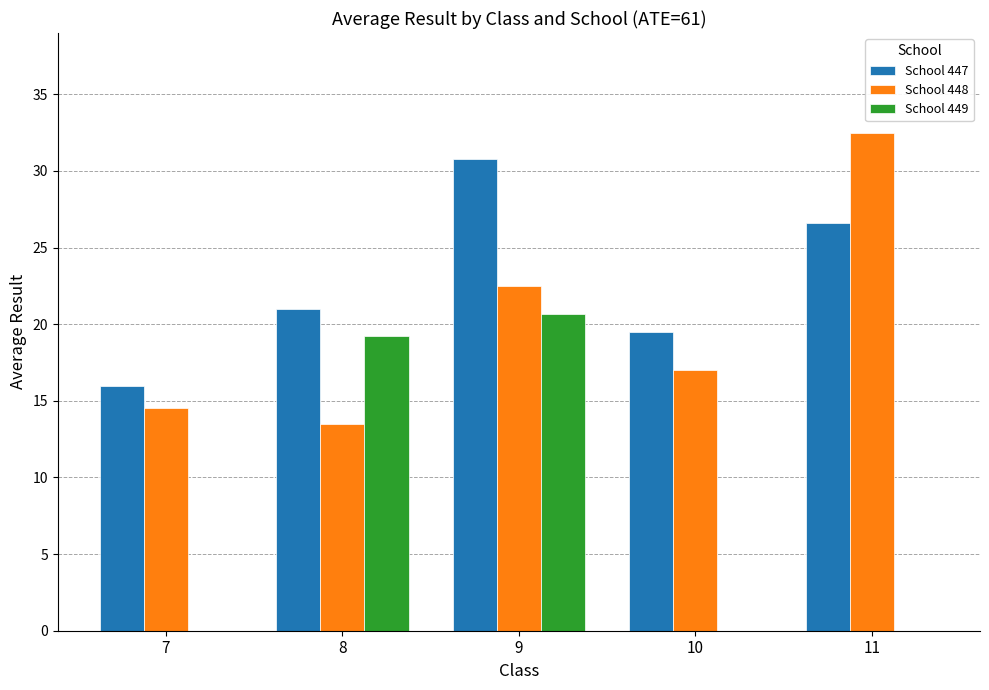

Between 8 and 10, which series saw the biggest shift?

School 449